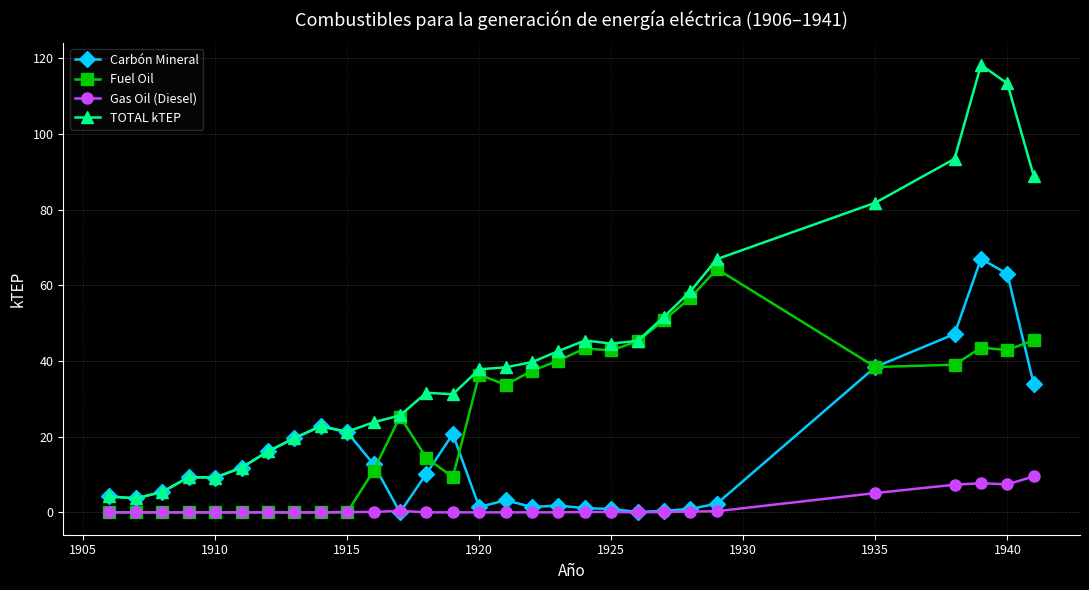

What is the lowest value of the TOTAL kTEP series?

3.7